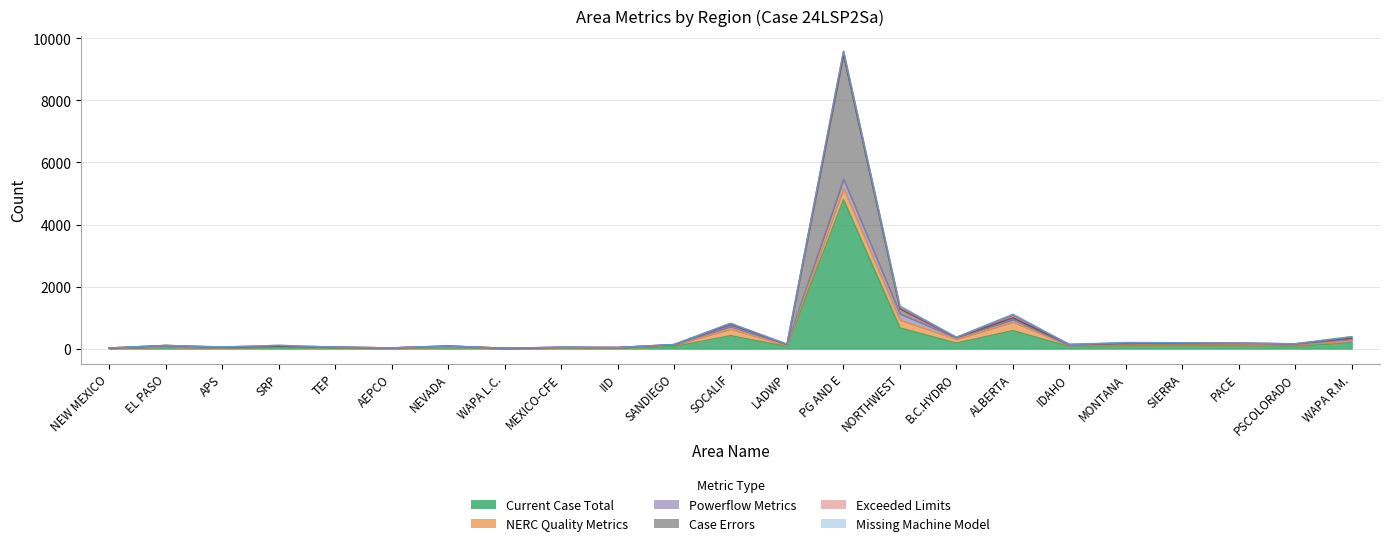

At which category is the sum across all series the highest?

PG AND E